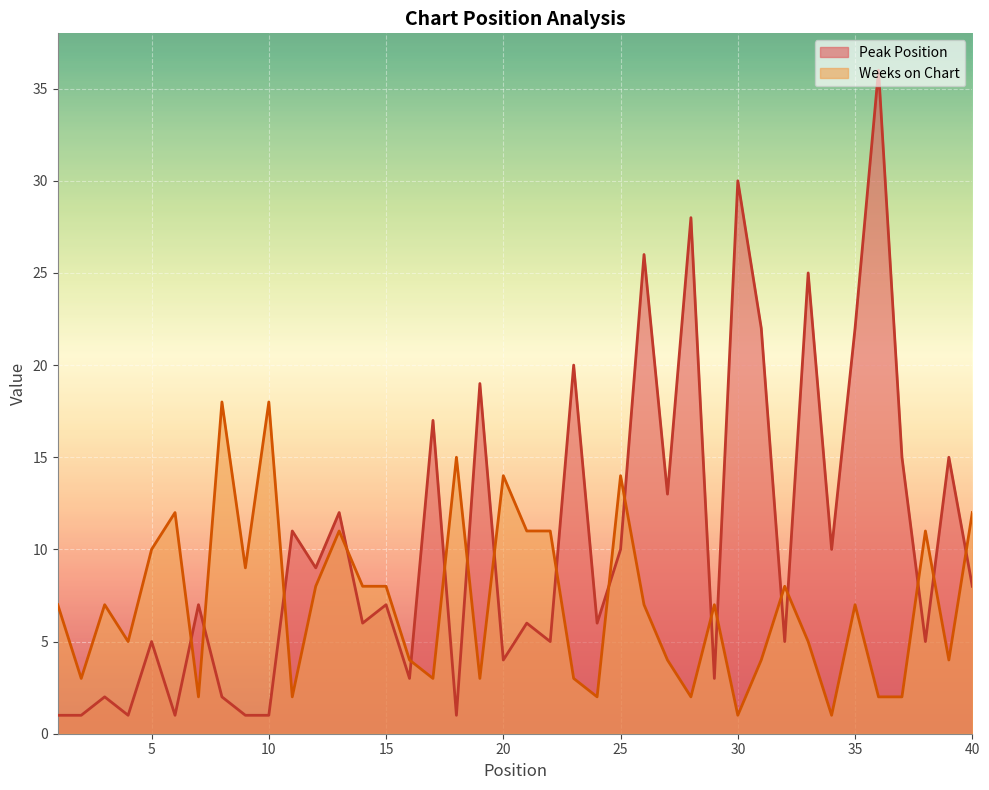

What is the maximum value for Peak Position?

36